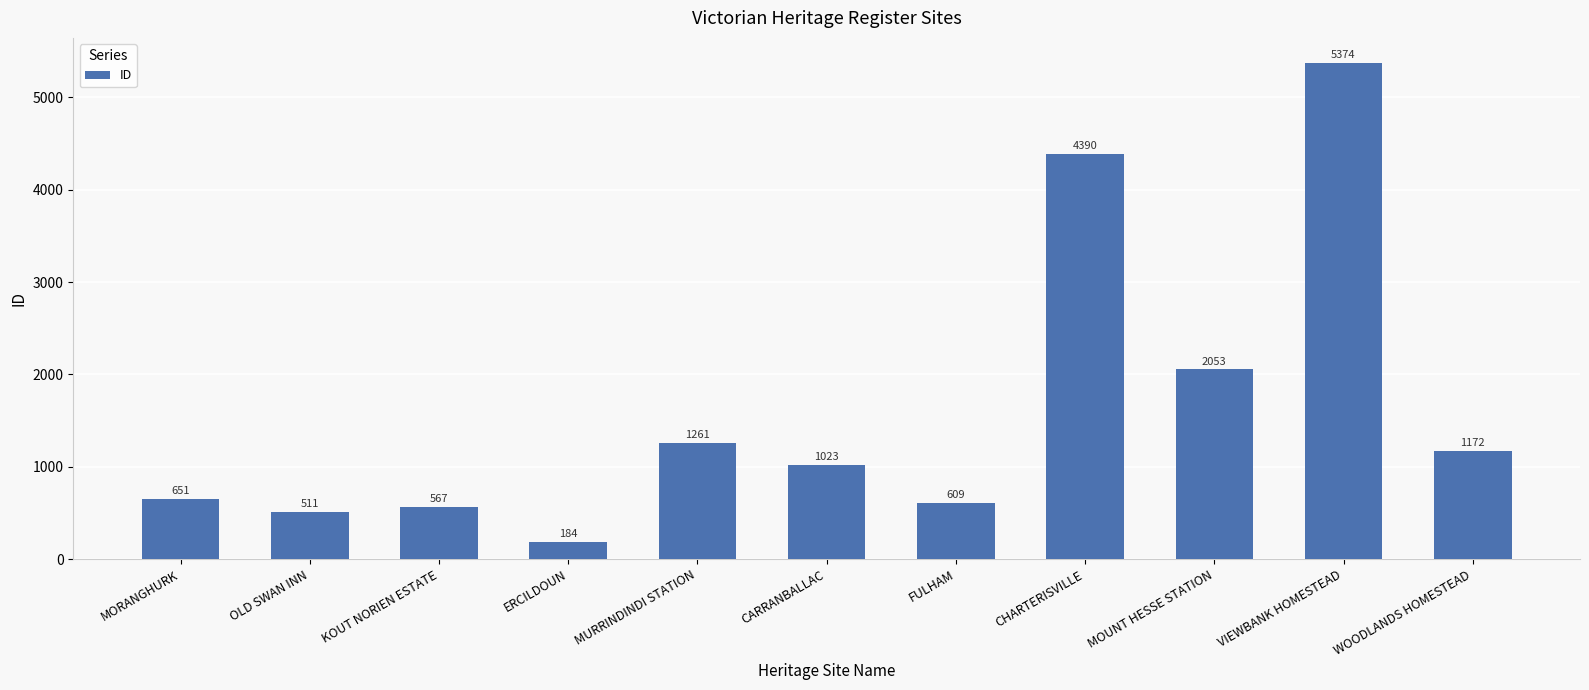

The value at VIEWBANK HOMESTEAD is 5374. True or false?

True